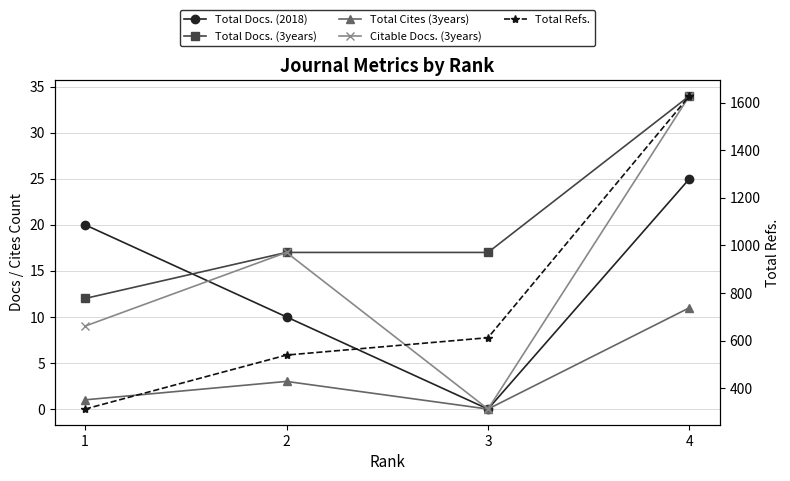

At which category does Citable Docs. (3years) reach its first local peak?

2